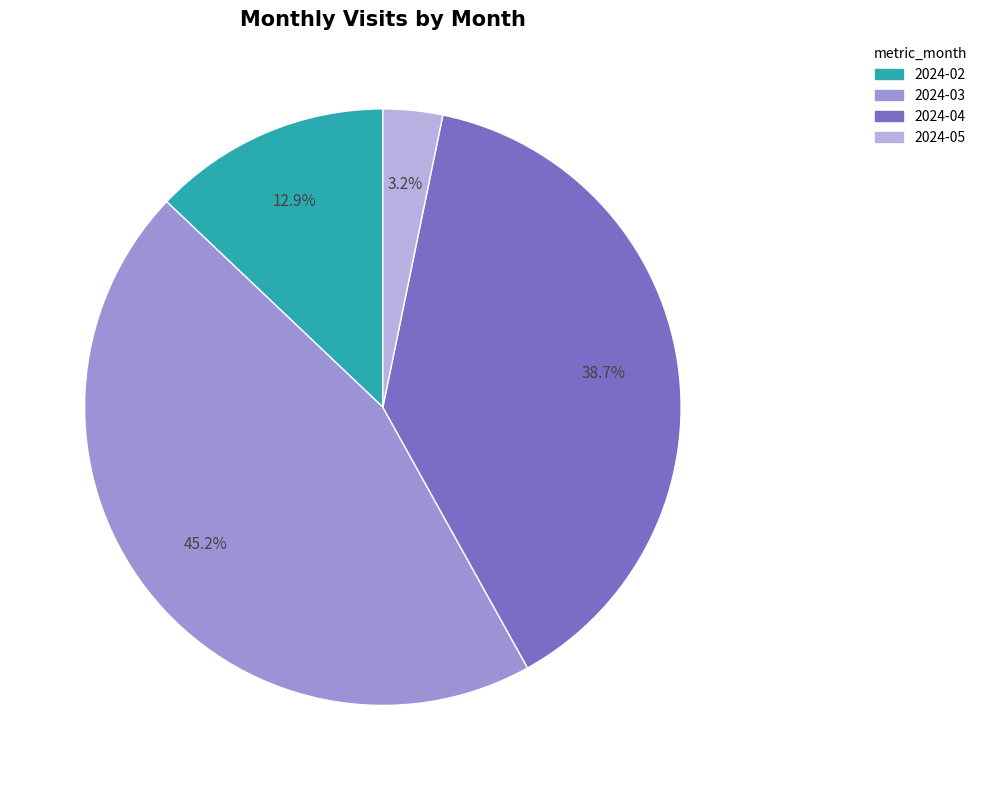

Do 2024-05 and 2024-03 together represent more than half of the pie?

No